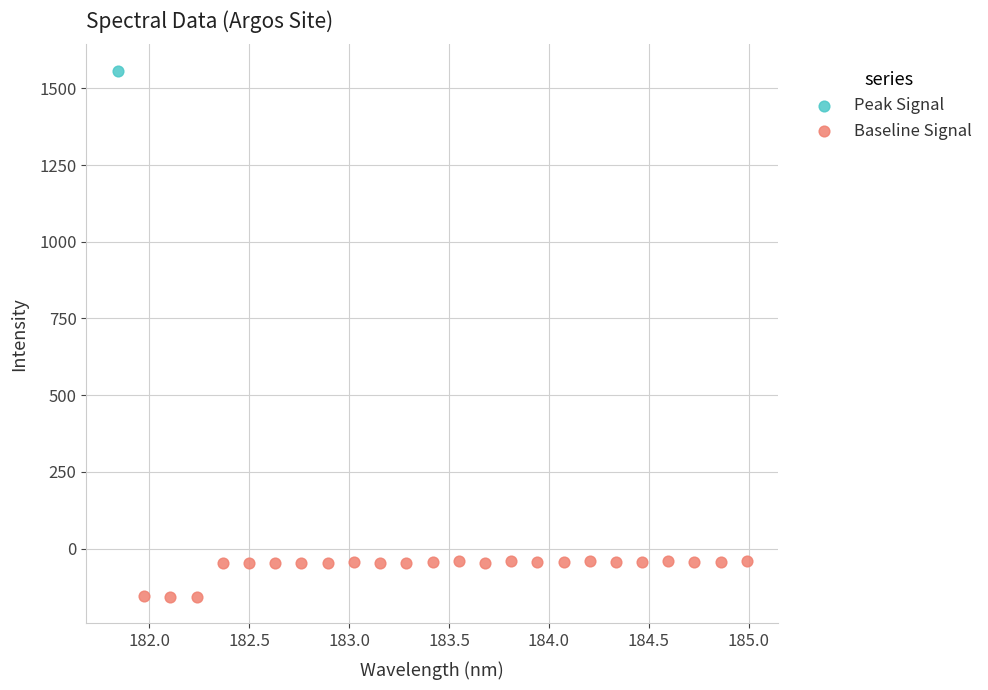

What are all the series names shown in the legend?

Peak Signal, Baseline Signal